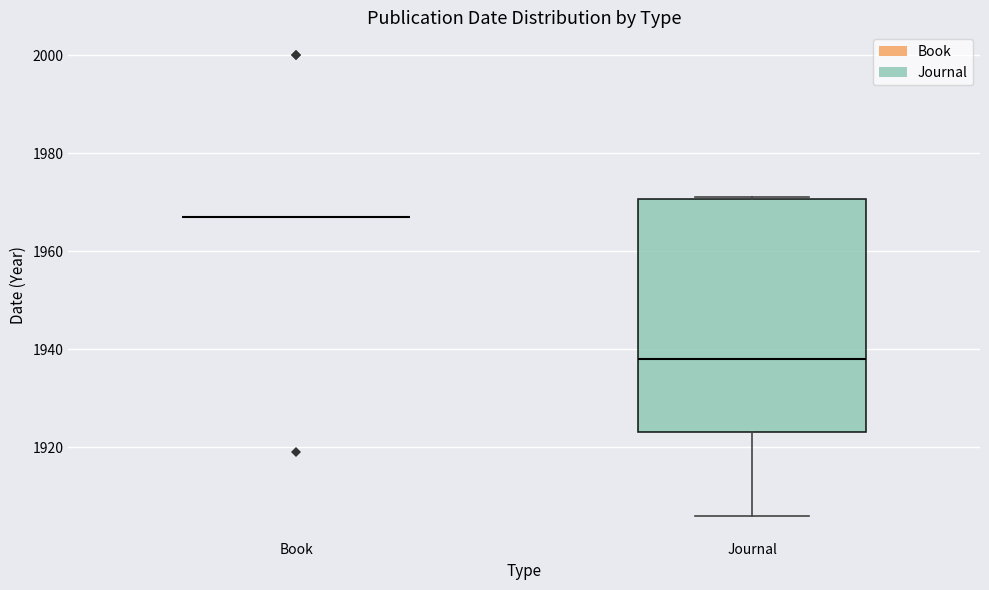

Which box is the tallest, from its lower edge to its upper edge?

Journal